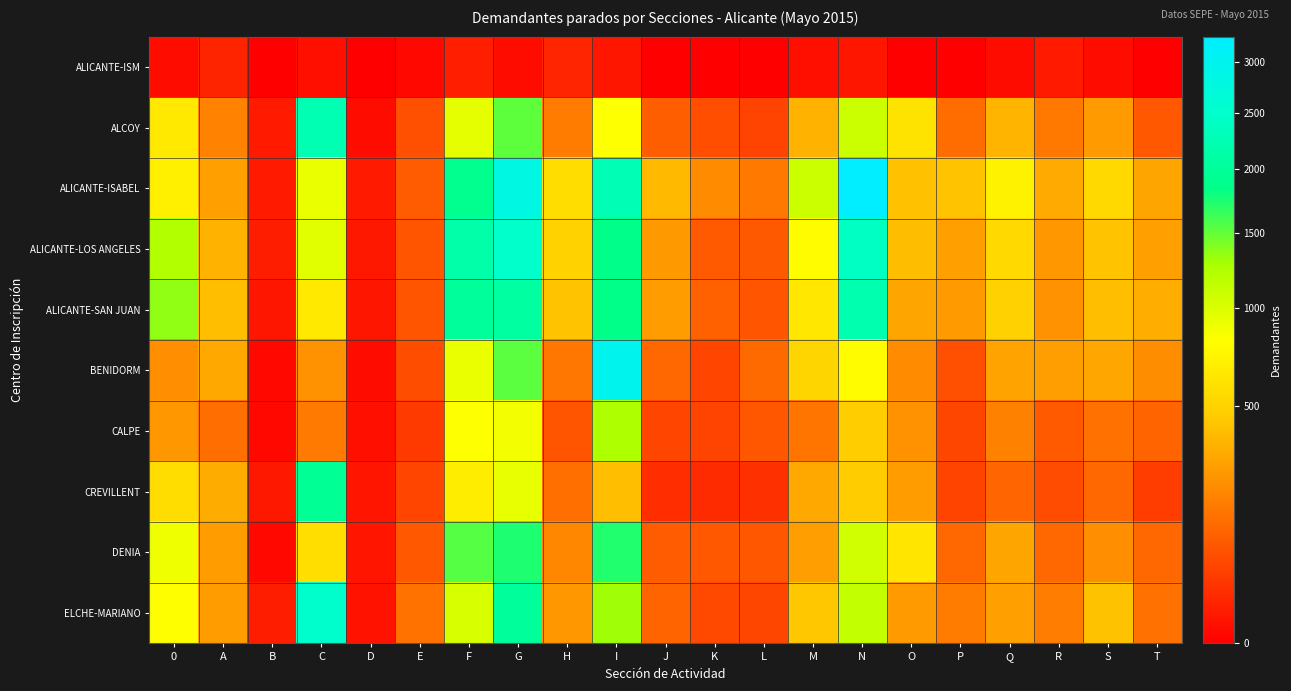

Which series has the widest spread of values?

ALICANTE-ISABEL